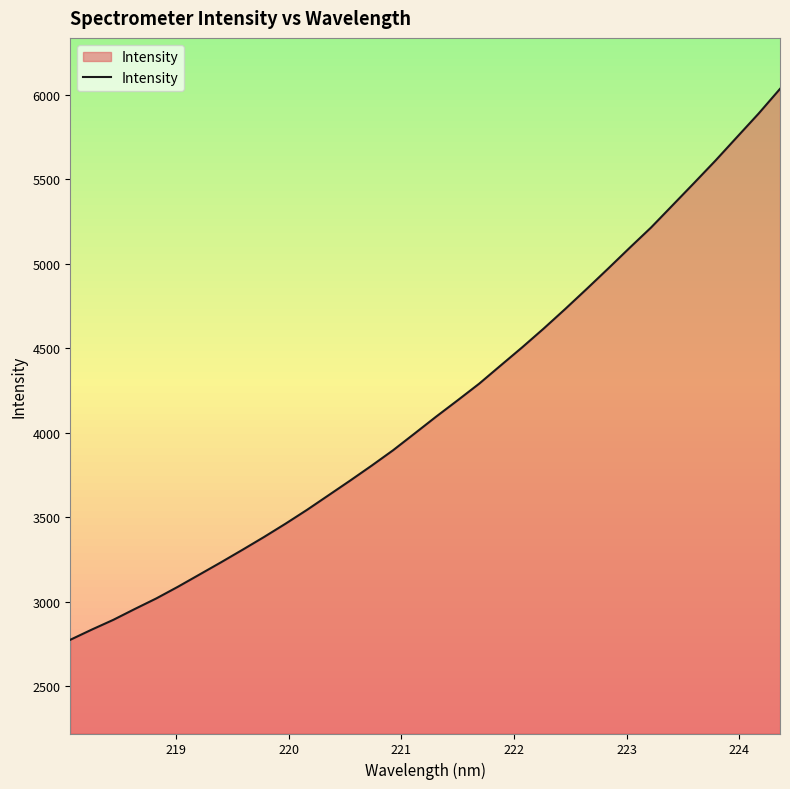

What is the greatest value displayed?

6035.7